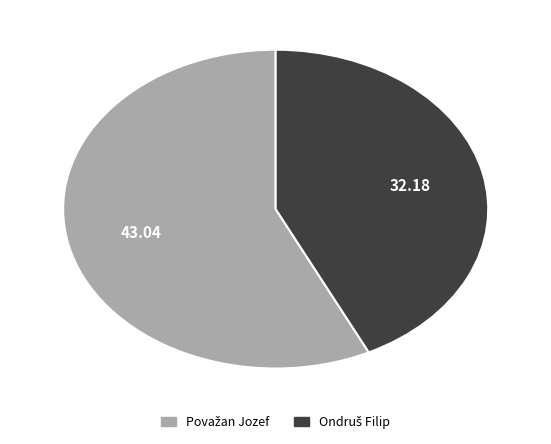

Is there a majority slice in this chart?

Yes